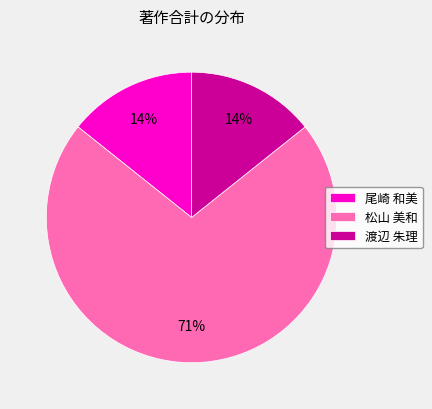

To the nearest percent, what percentage of the pie is 渡辺 朱理?

14%